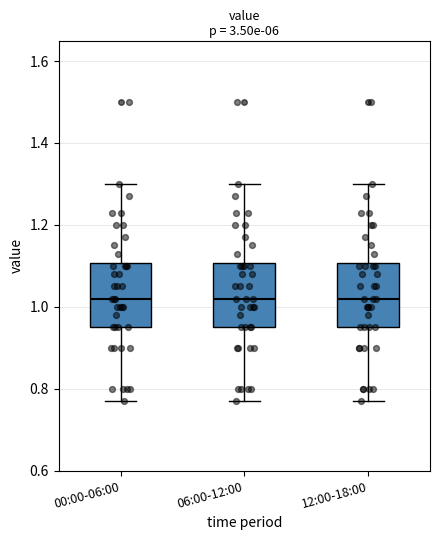

Where is the upper edge of the box for 00:00-06:00 on the y-axis? The values are not printed on the chart, so give them approximately, as read against the axis.

1.10